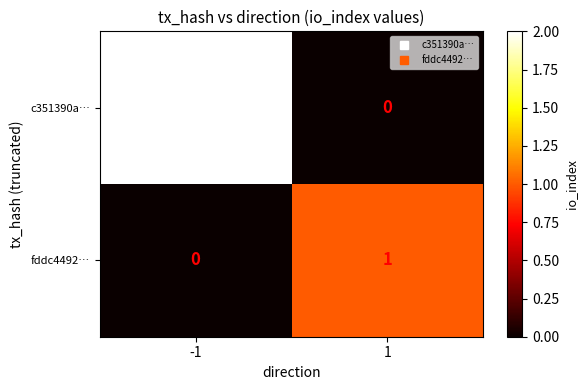

What is the total value across all series at -1?

2